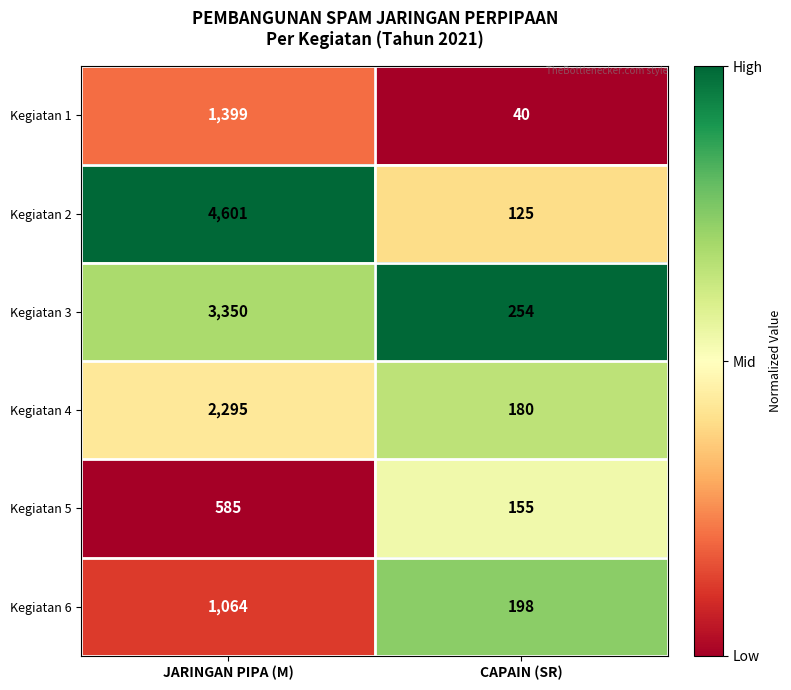

What is the difference between the Kegiatan 4 values at JARINGAN PIPA (M) and CAPAIN (SR)?

2115